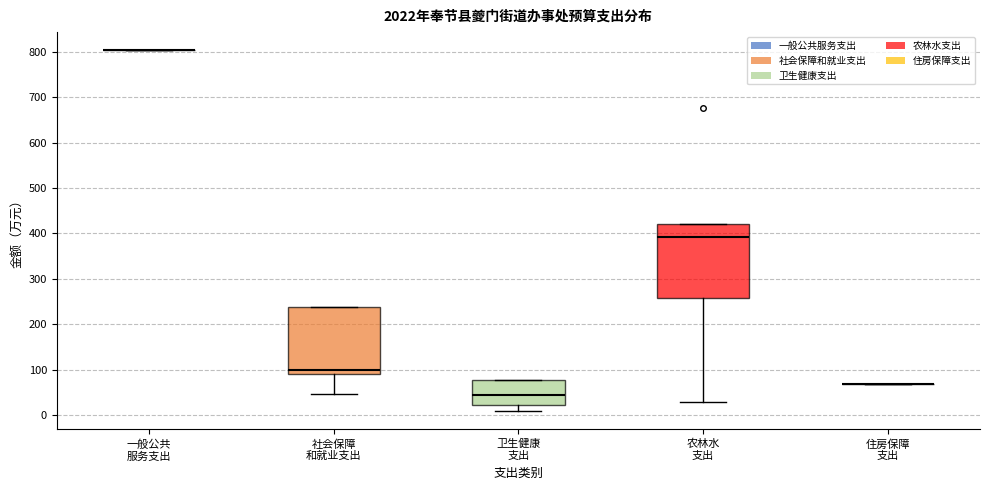

Reading left to right, transcribe this box plot: for each box, give where its median line is, the range the box spans, and where its two whiskers end, as read against the y-axis. The values are not printed on the chart, so give them approximately, as read against the axis.

一般公共 服务支出: box collapsed to a line at 800, whiskers 800 to 800
社会保障 和就业支出: median 100, box 90 to 240, whiskers 50 to 240
卫生健康 支出: median 40, box 20 to 80, whiskers 10 to 80
农林水 支出: median 390, box 260 to 420, whiskers 30 to 420
住房保障 支出: box collapsed to a line at 70, whiskers 70 to 70